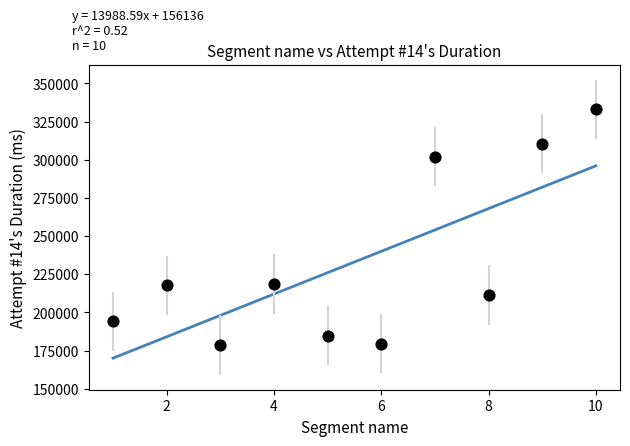

What is the range of Y values (max minus min)?

154400